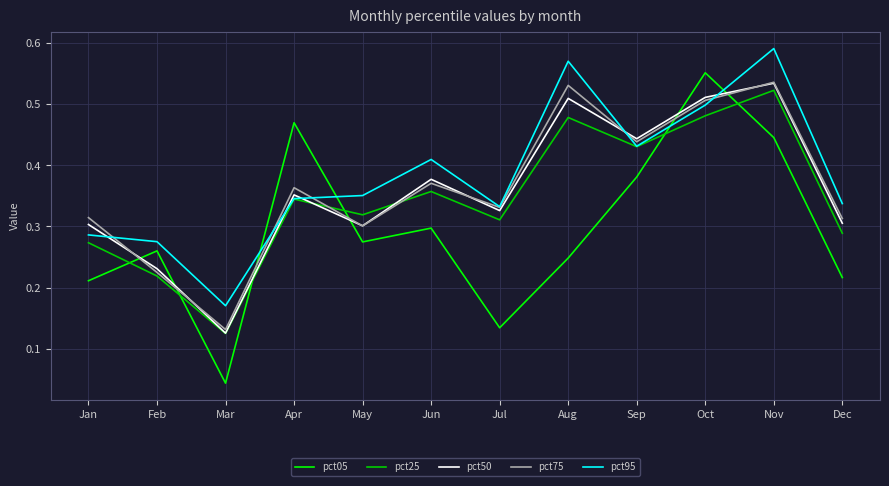

The pct25 series shows 0.2 at Dec. True or false?

False